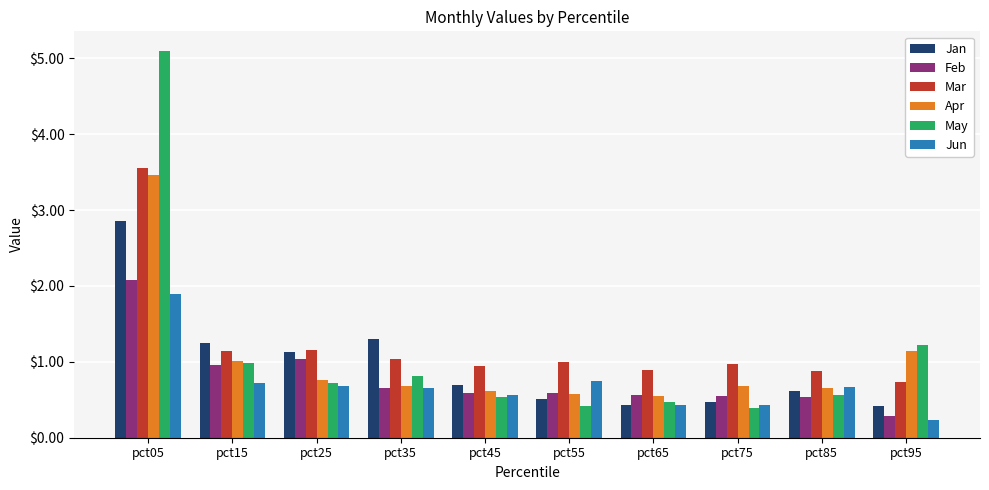

What is the value of the Apr bar at the 1st from the left?

3.5